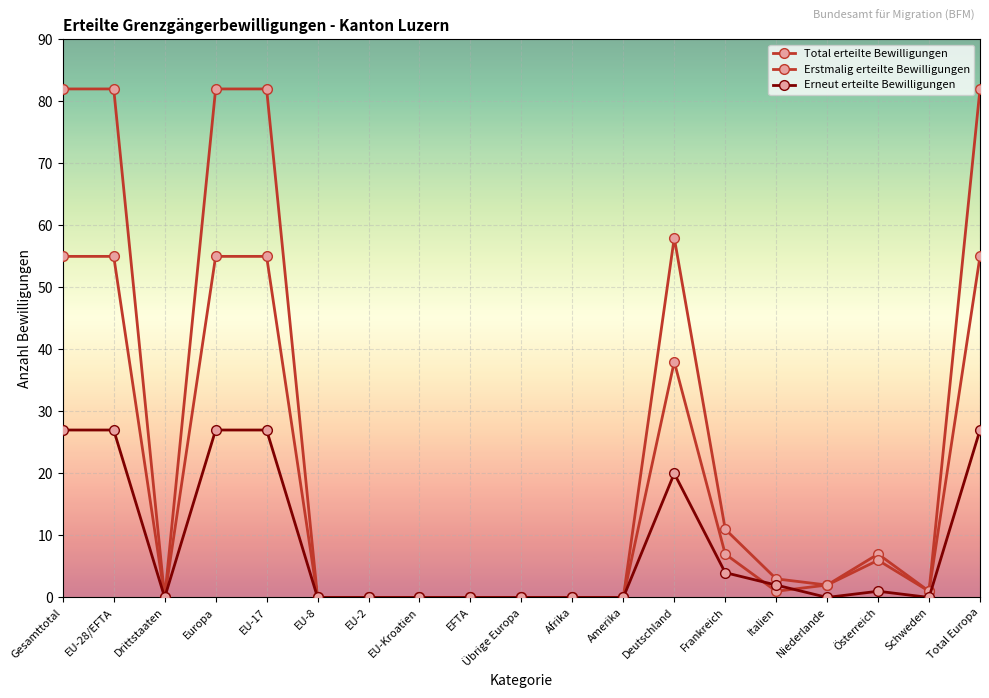

List the series in order of their overall mean, highest first.

Total erteilte Bewilligungen, Erstmalig erteilte Bewilligungen, Erneut erteilte Bewilligungen